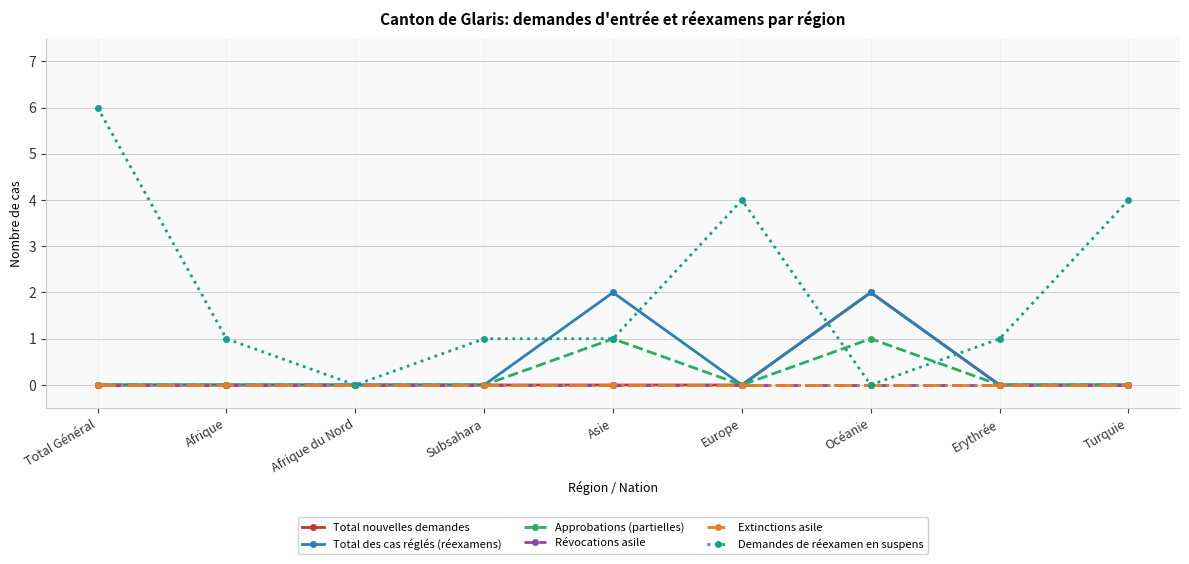

The Total nouvelles demandes series shows 1 at Subsahara. True or false?

False